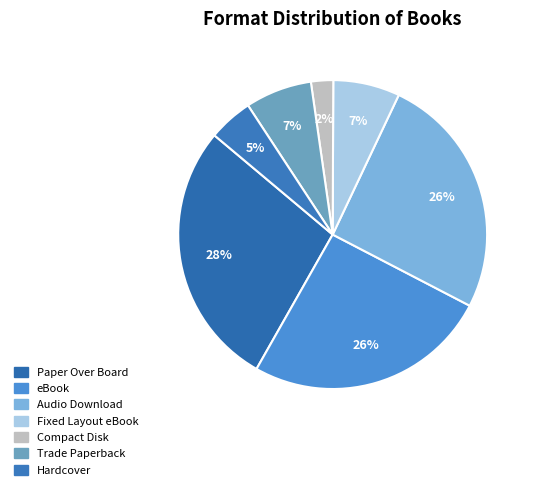

Rank the categories by value from lowest to highest.

Compact Disk, Hardcover, Fixed Layout eBook, Trade Paperback, eBook, Audio Download, Paper Over Board